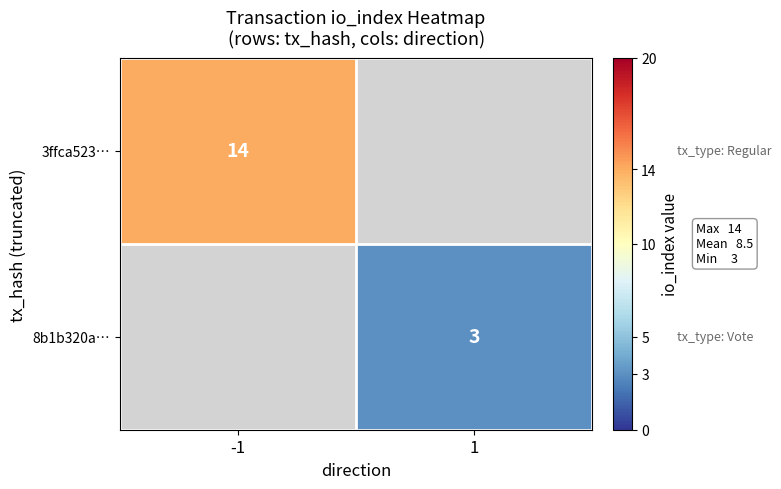

Is it true that 3ffca523… equals 8.0 at -1?

False